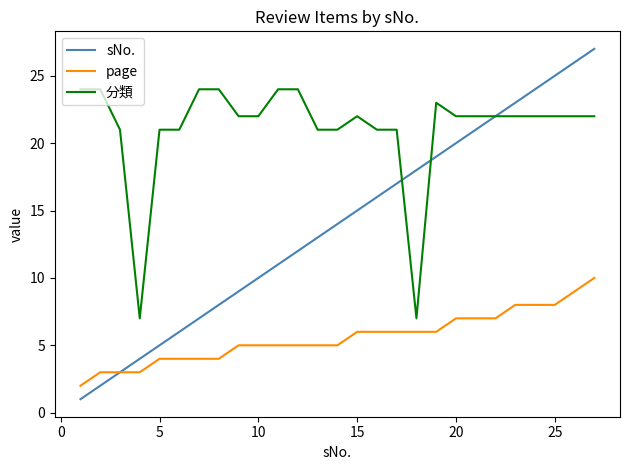

Rank the series by their average value, from highest to lowest.

分類, sNo., page